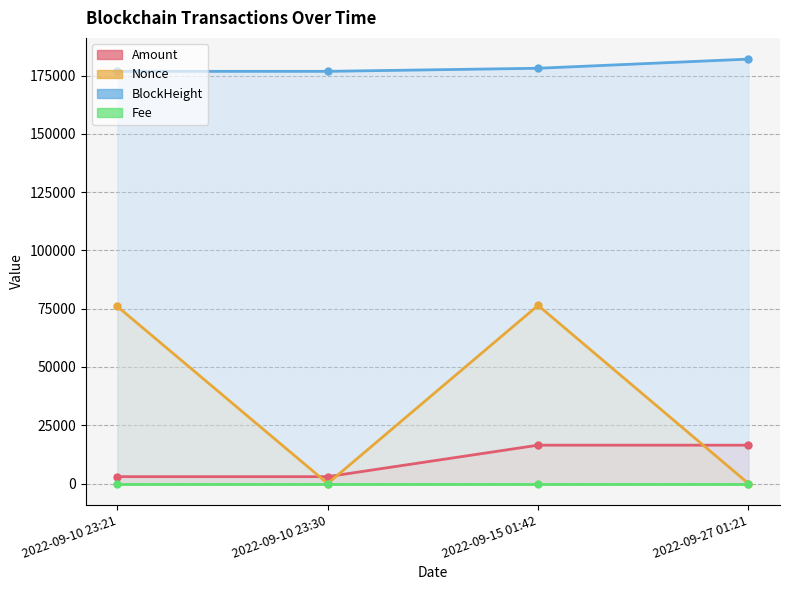

How many positive values does the Nonce series have?

3